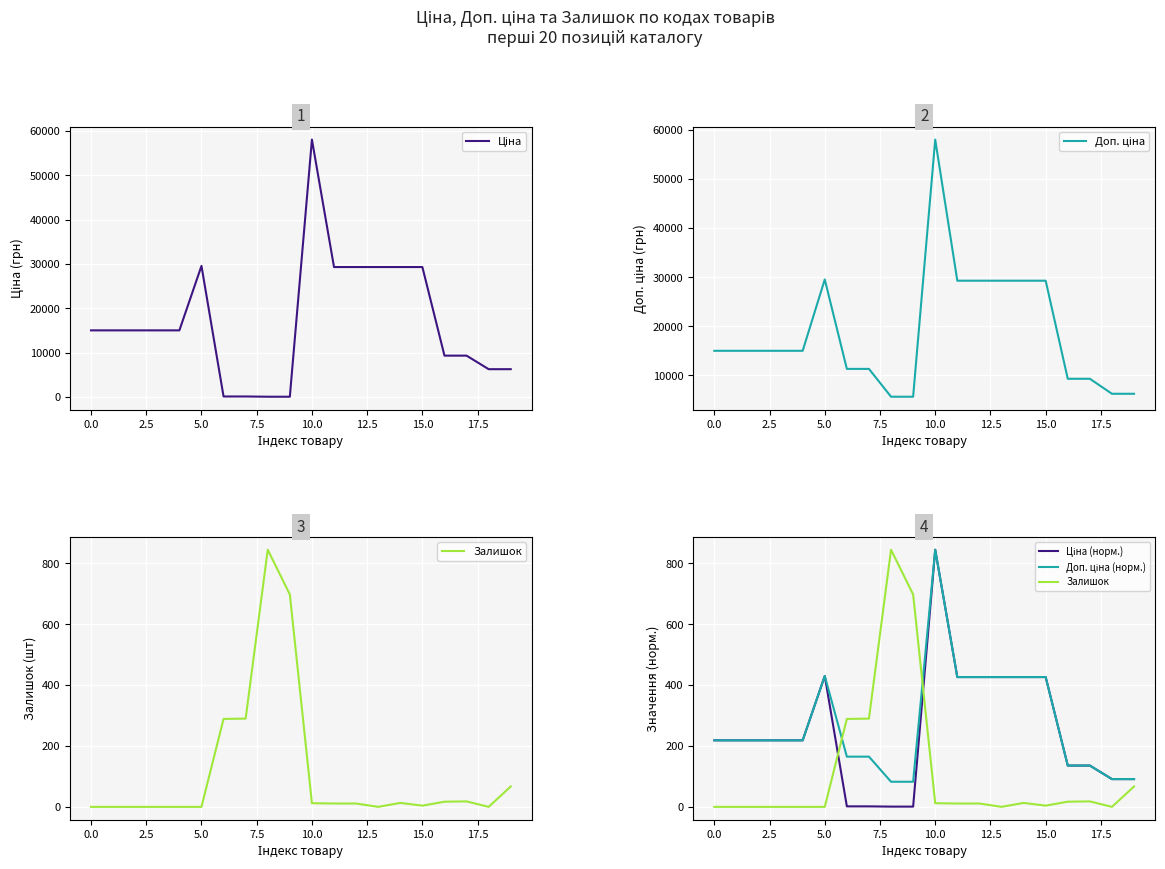

How many data points in Ціна (норм.) are above 218?

12